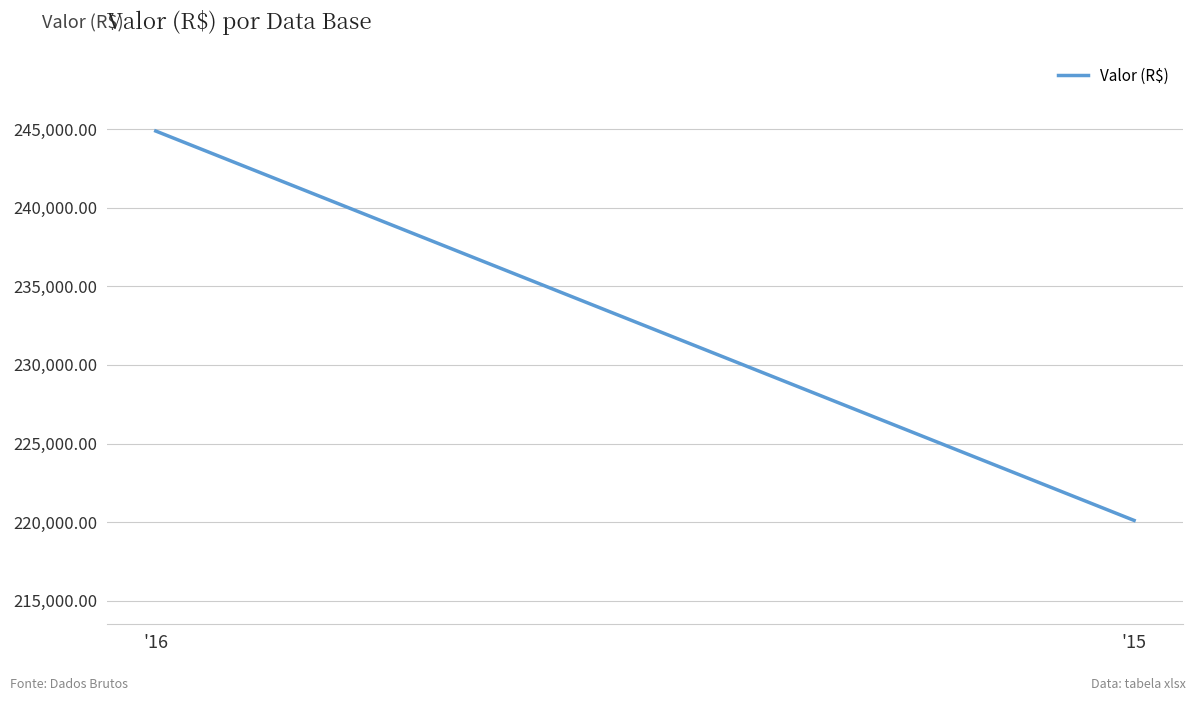

What is the maximum value shown in the chart?

244872.0